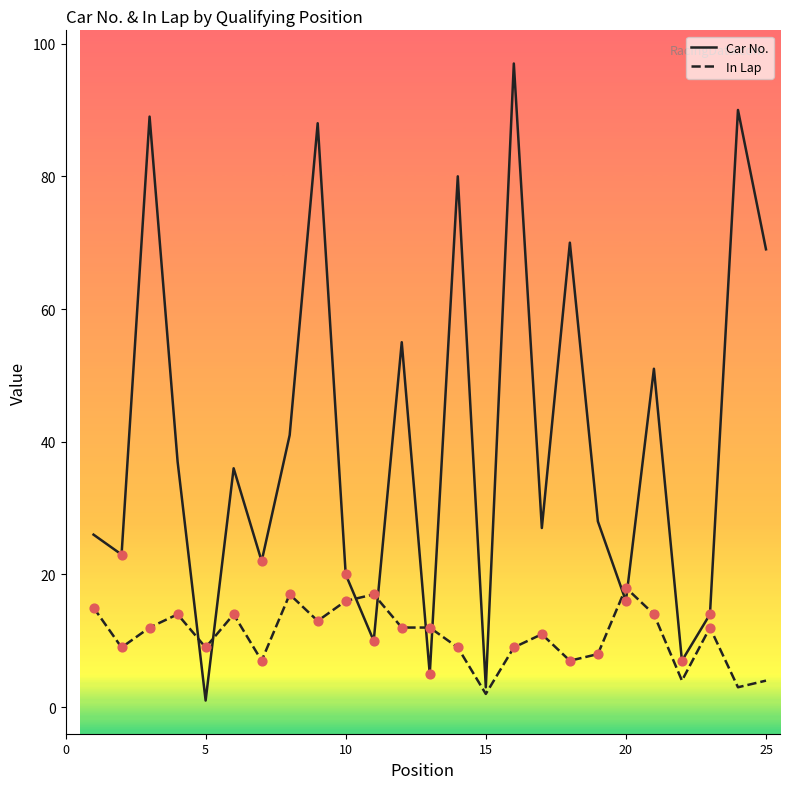

Which series has the largest range (max minus min)?

Car No.